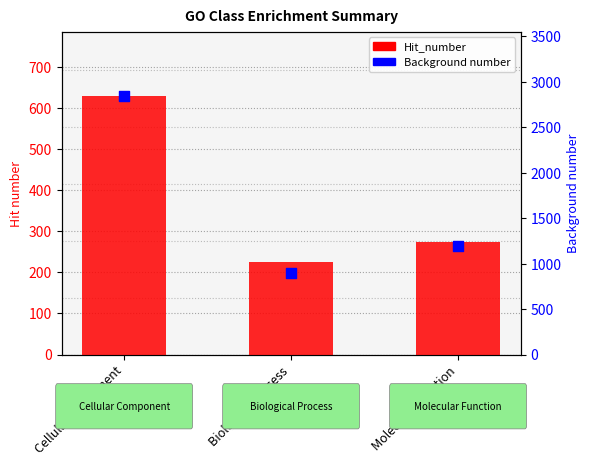

Which series contains the highest Y value?

Background number